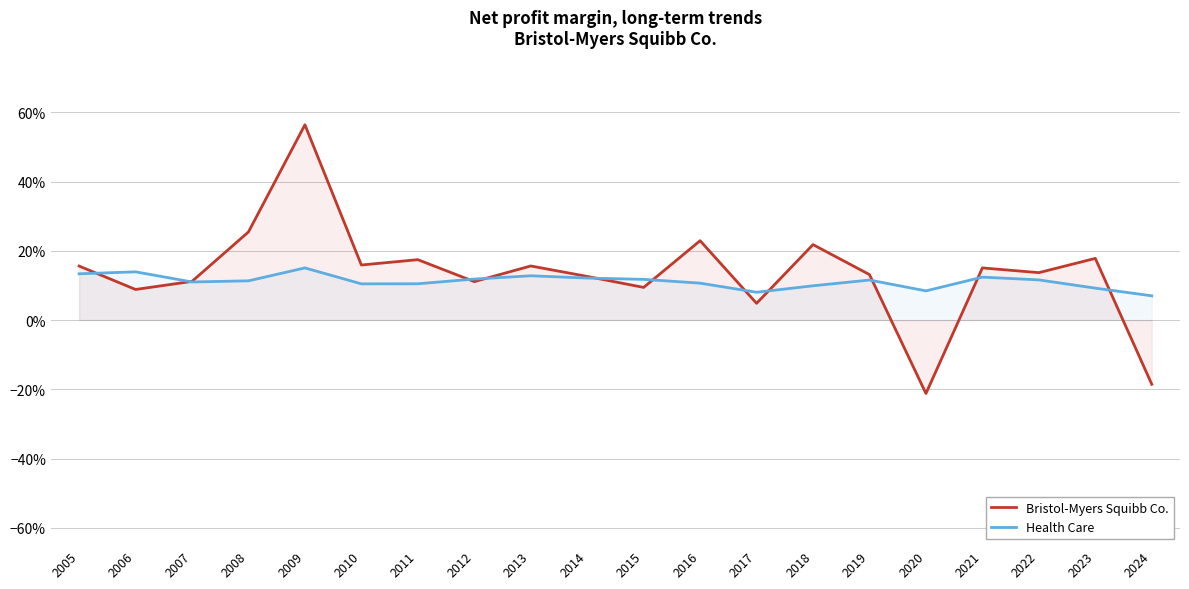

Count the number of data series in this chart.

2